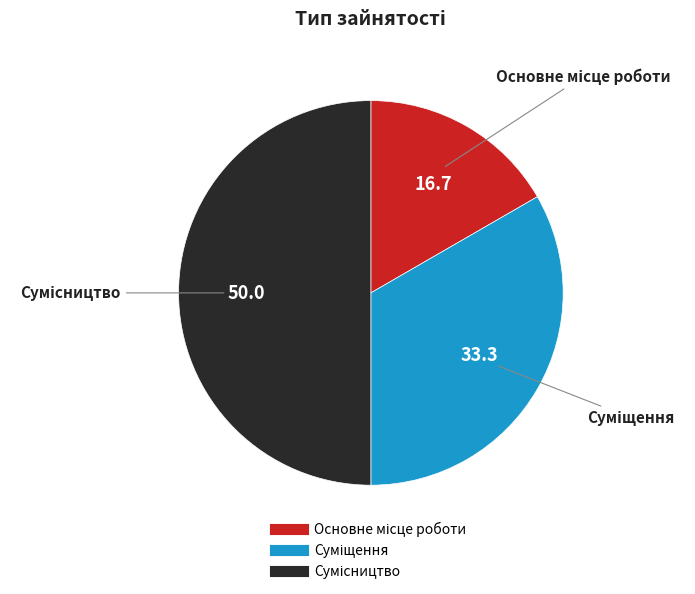

Which has a higher value, Основне місце роботи or Суміщення?

Суміщення